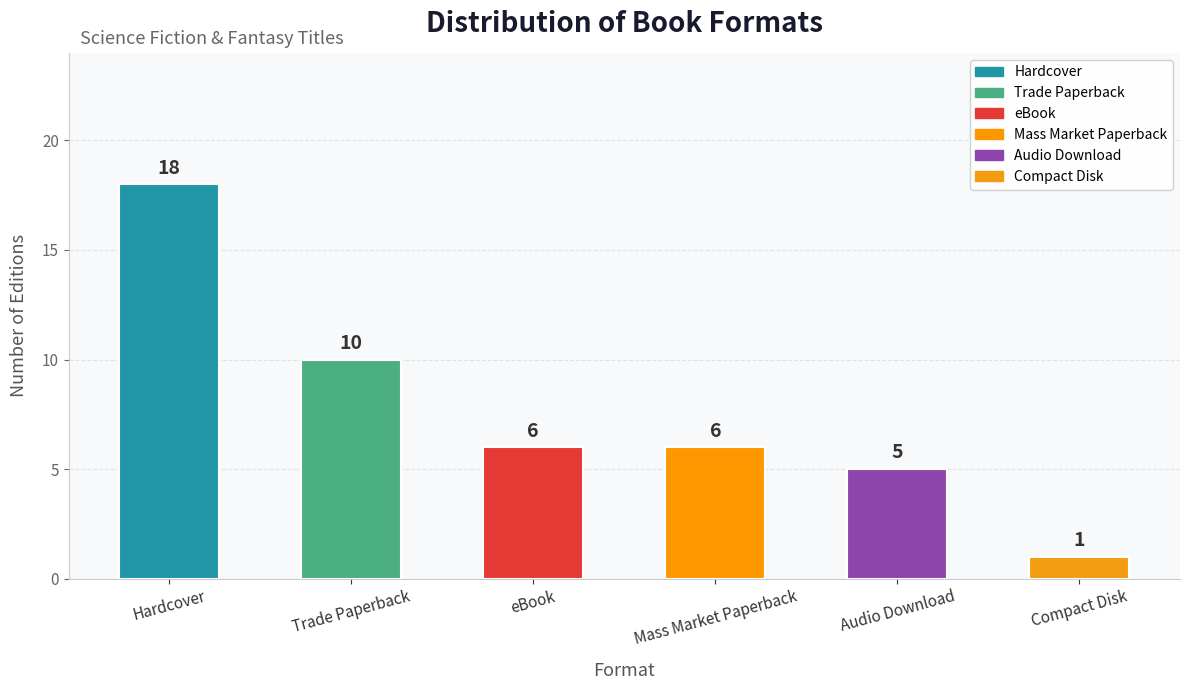

How many bars are there in total?

6